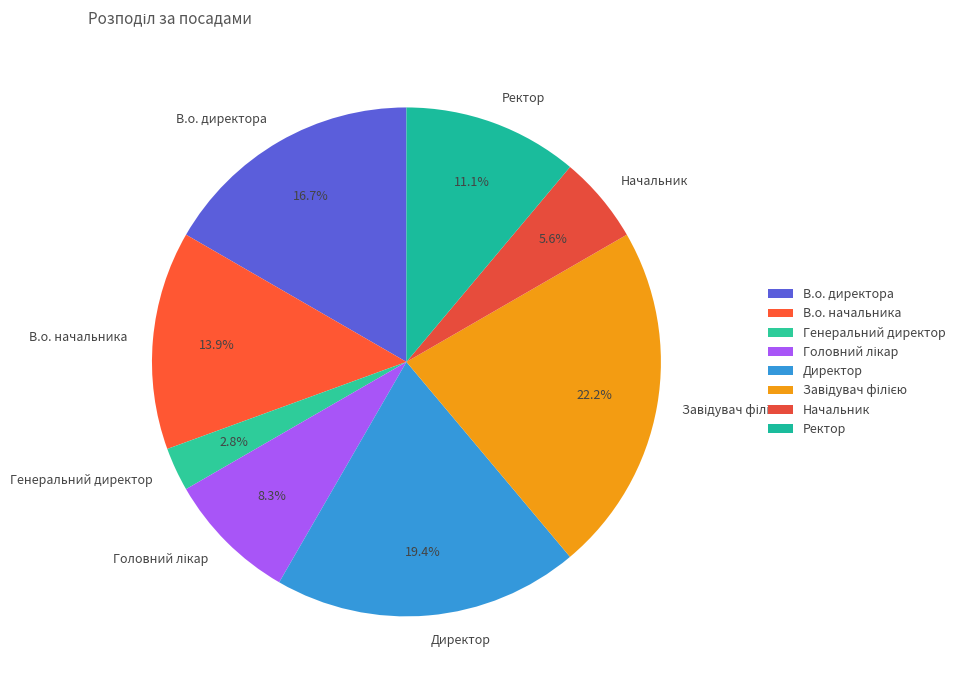

Which category has the smallest portion of the pie?

Генеральний директор